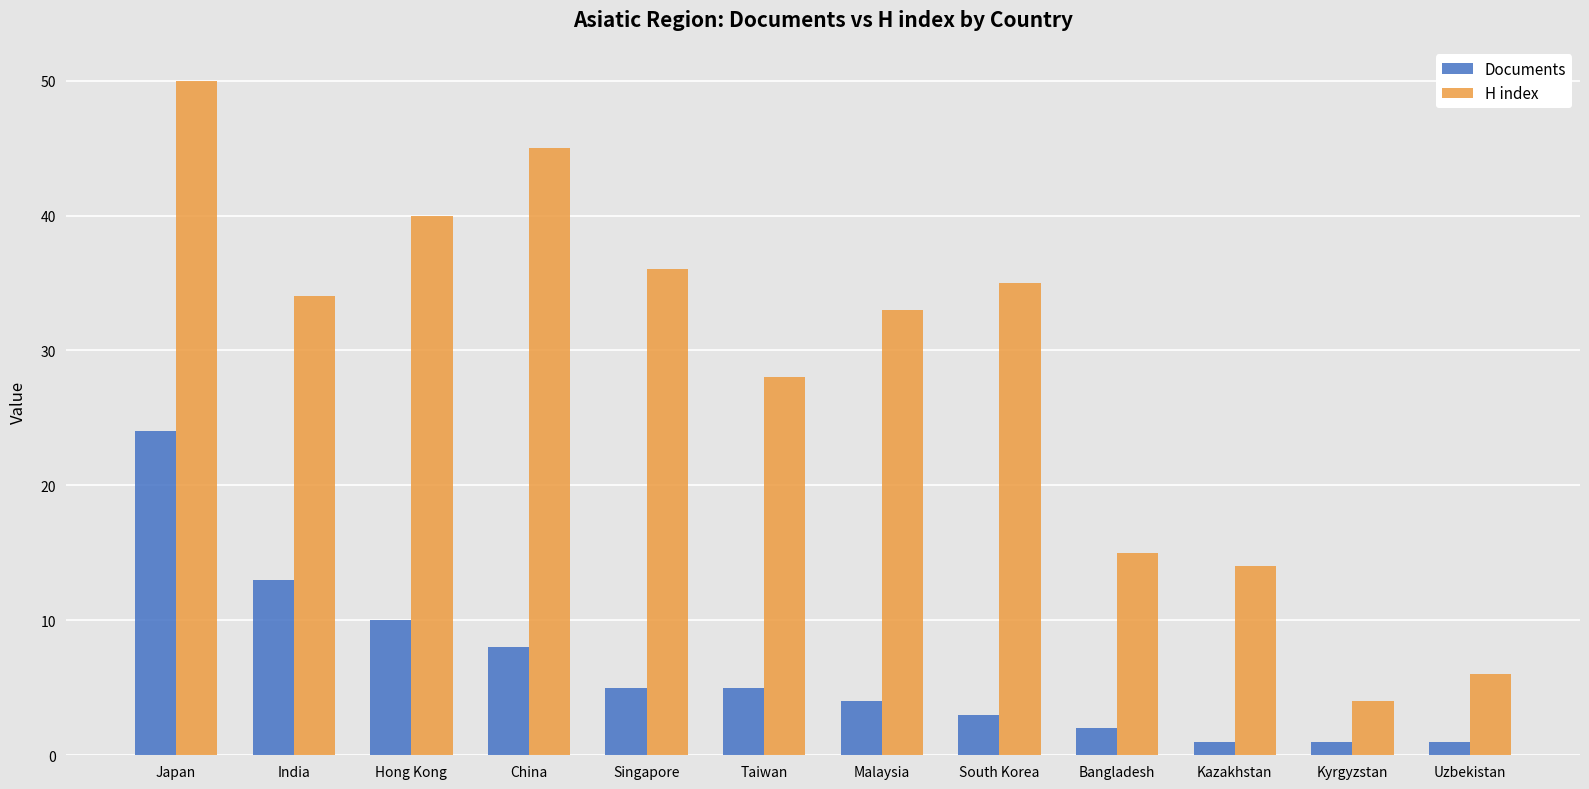

How many distinct data groups are displayed?

2